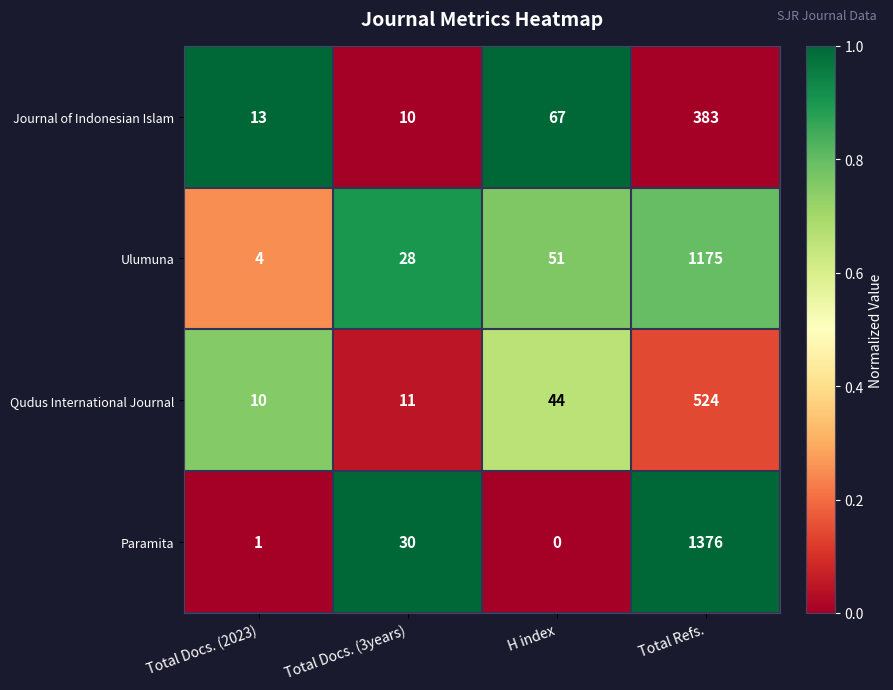

What is the total value across all series at Total Refs.?

3458